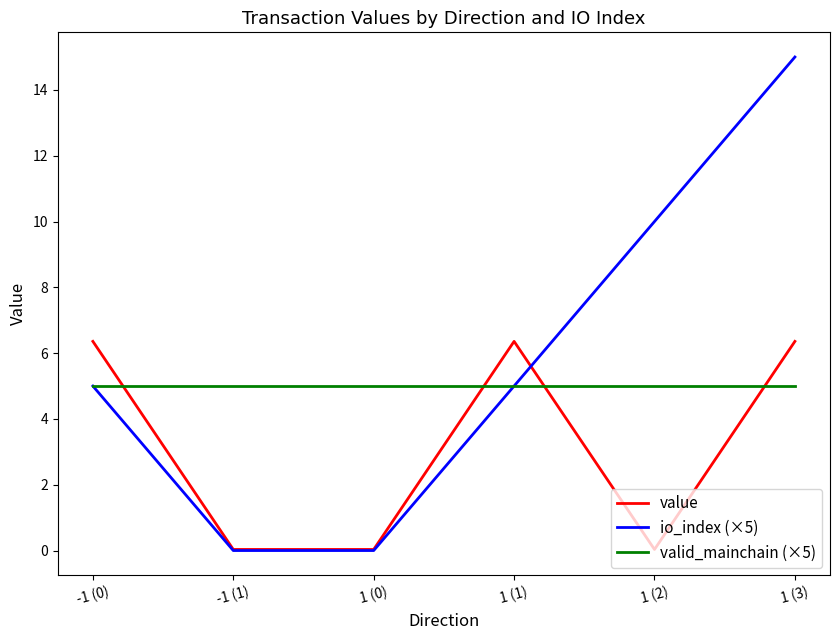

Which series has the widest spread of values?

io_index (×5)